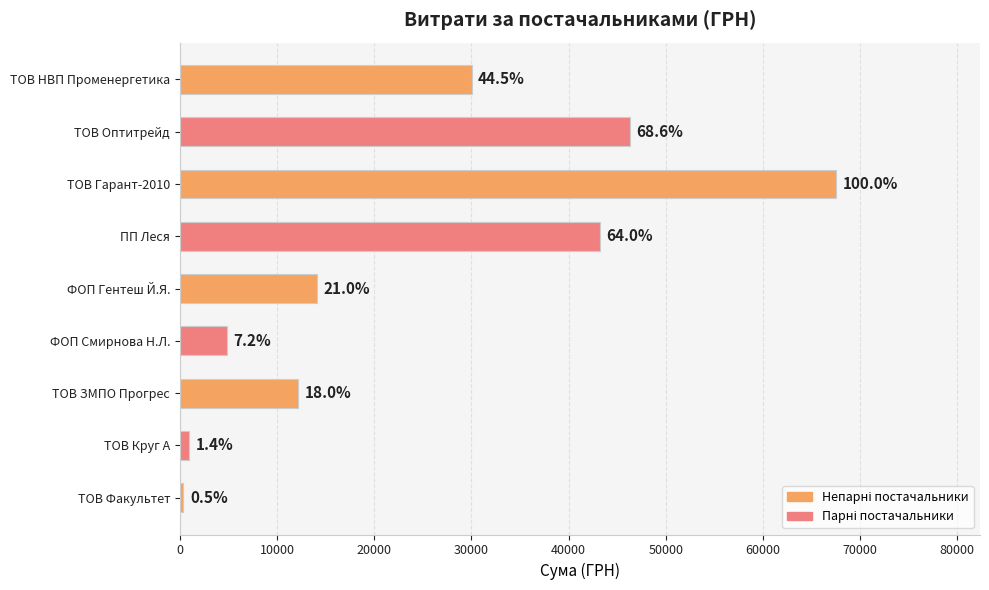

How many bars are there in total?

9